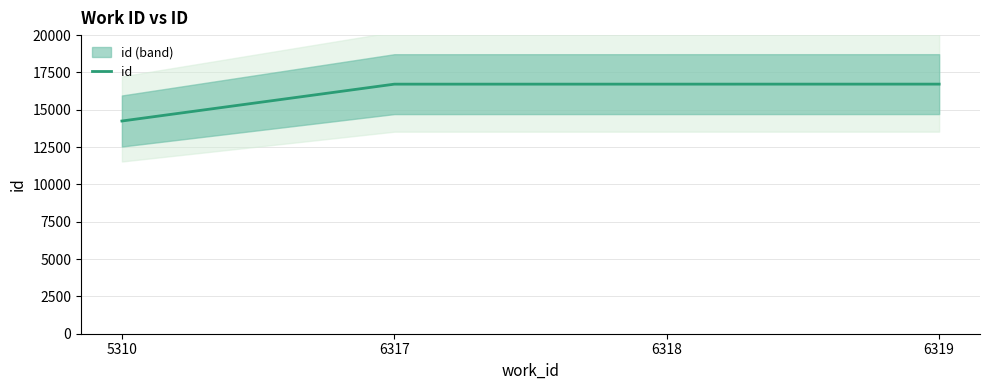

List the labels in order of value, largest first.

6319, 6318, 6317, 5310